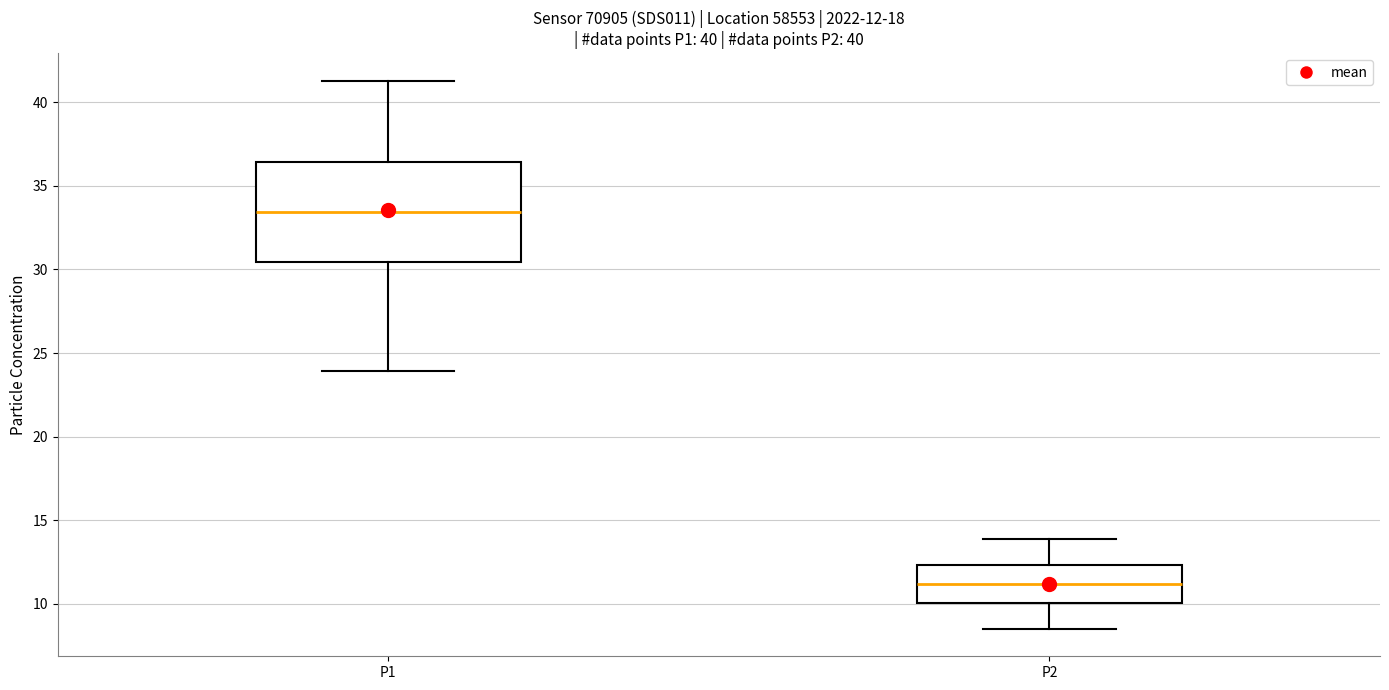

Which box is the tallest, from its lower edge to its upper edge?

P1